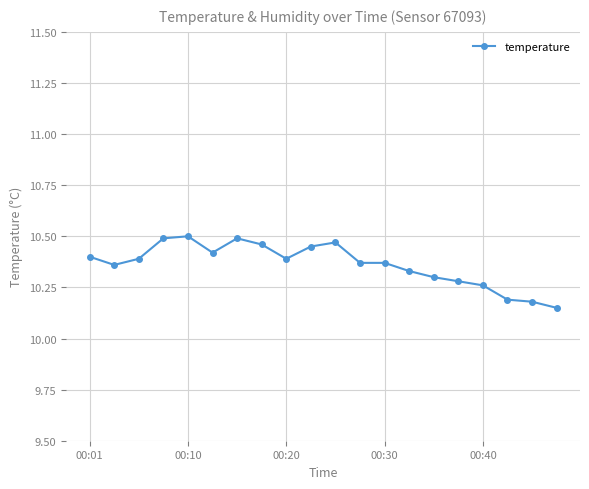

What is the difference between the second highest and minimum values?

0.3